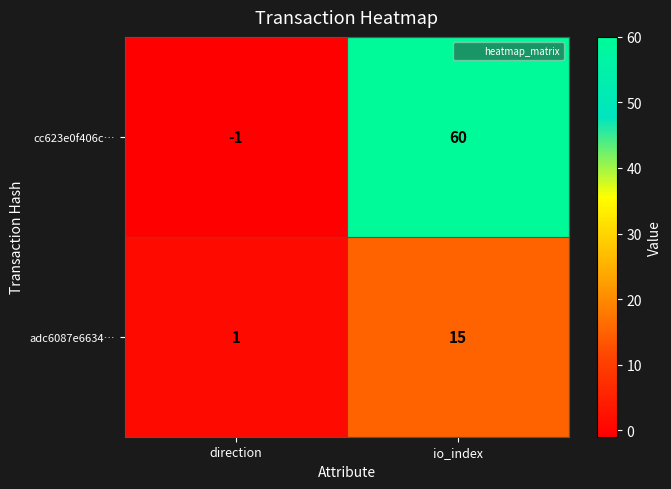

What is the maximum value shown in the chart?

60